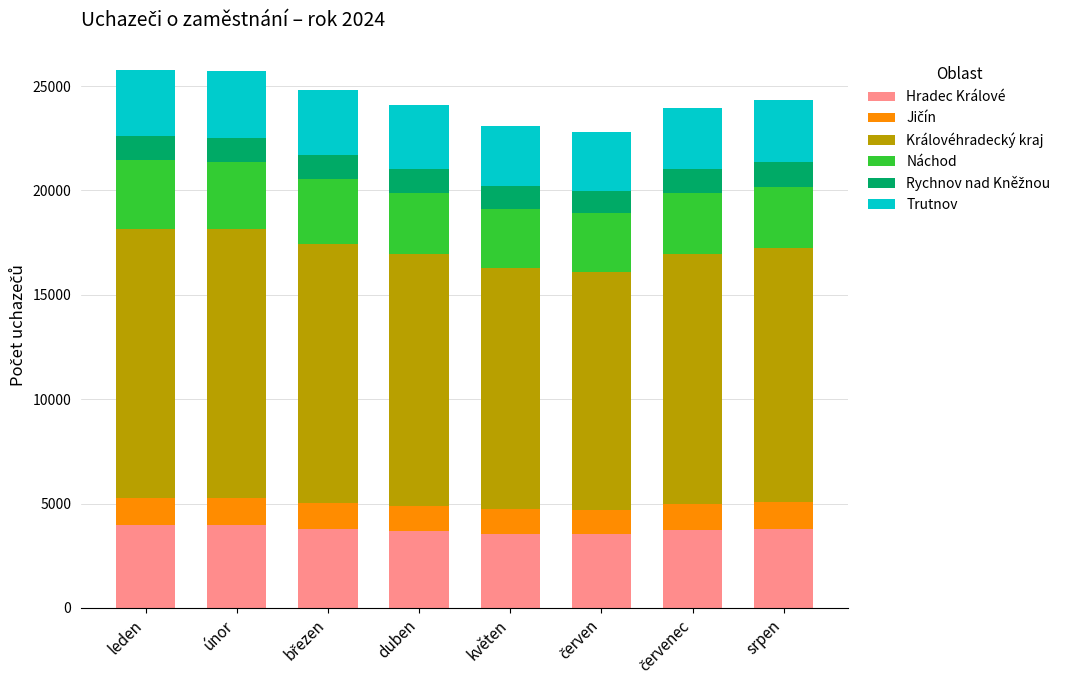

What is the total value across all series at květen?

23110